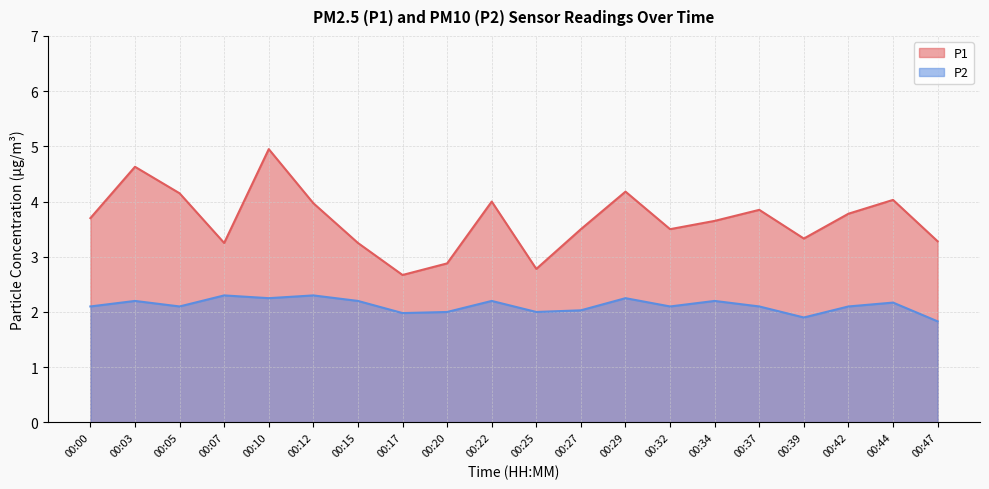

At which category does P2 reach its first local valley?

00:05